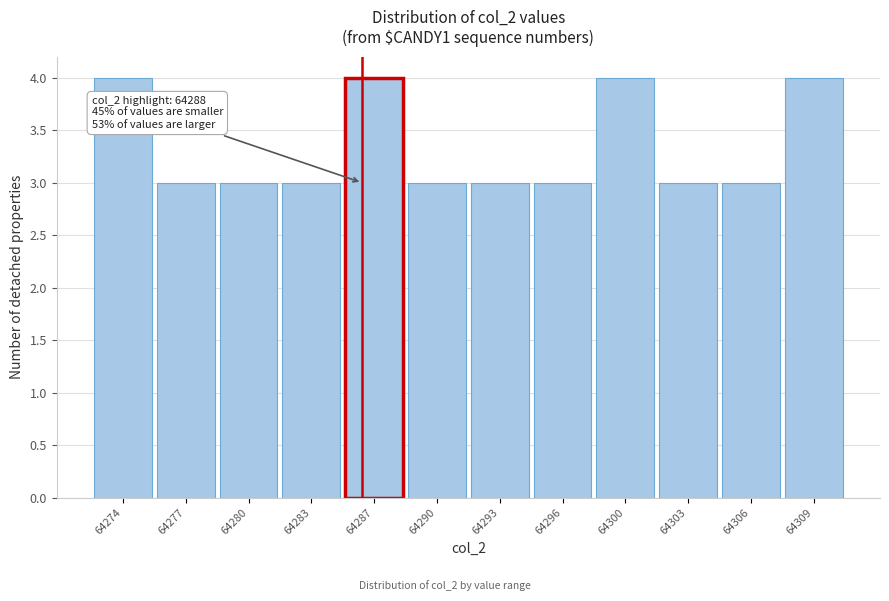

Reading left to right, list all the values displayed in this chart.

64274=4	64277=3	64280=3	64283=3	64287=4	64290=3	64293=3	64296=3	64300=4	64303=3	64306=3	64309=4